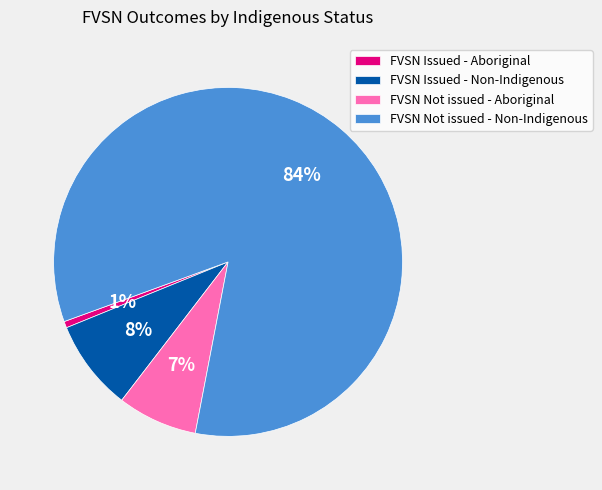

The FVSN Not issued - Non-Indigenous slice represents 72% of the pie. True or false?

False